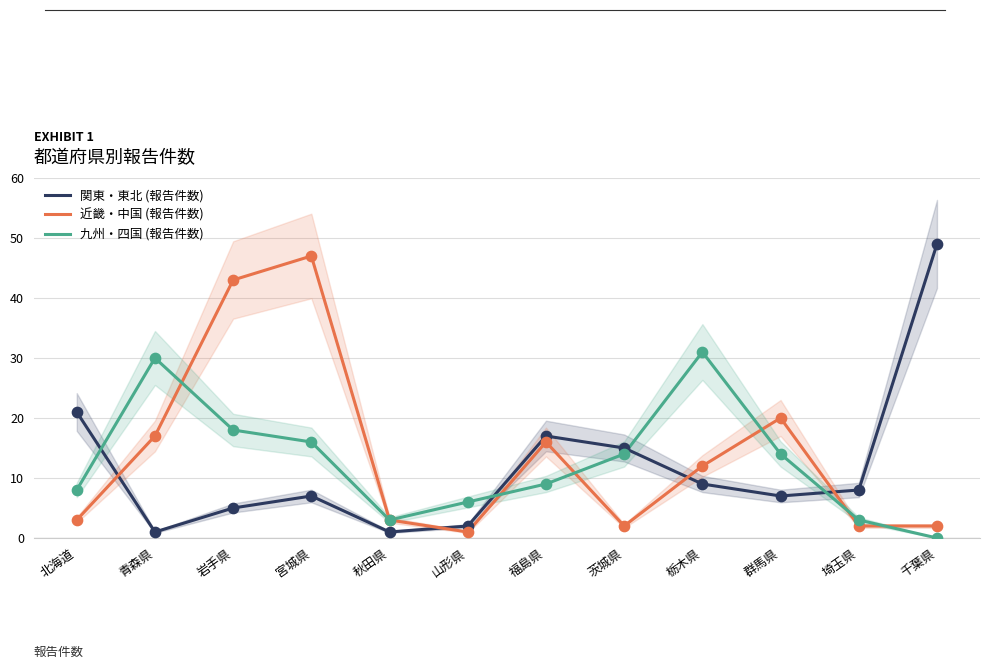

What are all the series names shown in the legend?

関東・東北 (報告件数), 近畿・中国 (報告件数), 九州・四国 (報告件数)